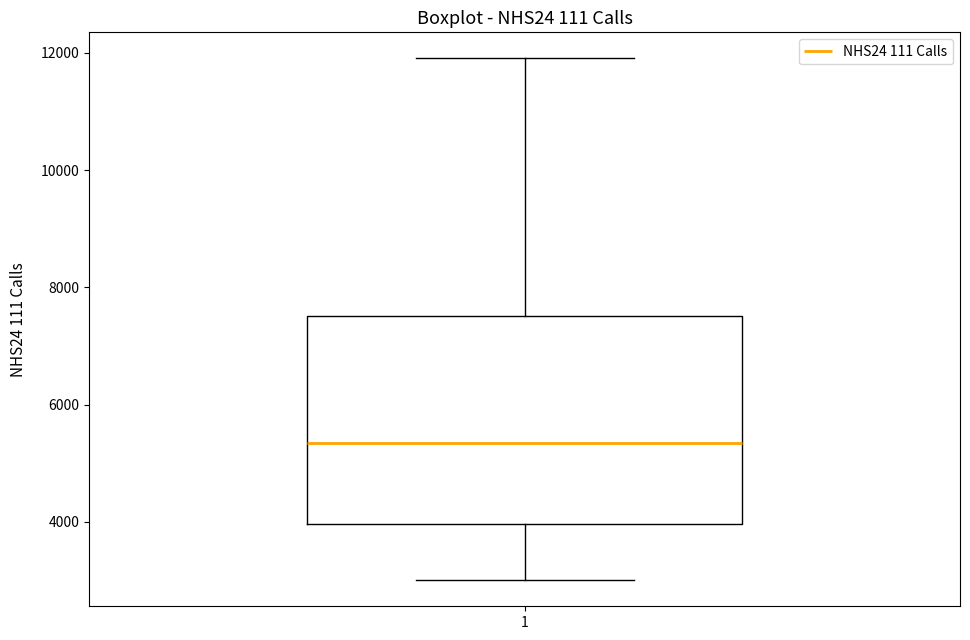

Where is the lower edge of the box at x = 1 on the y-axis? The values are not printed on the chart, so give them approximately, as read against the axis.

4000